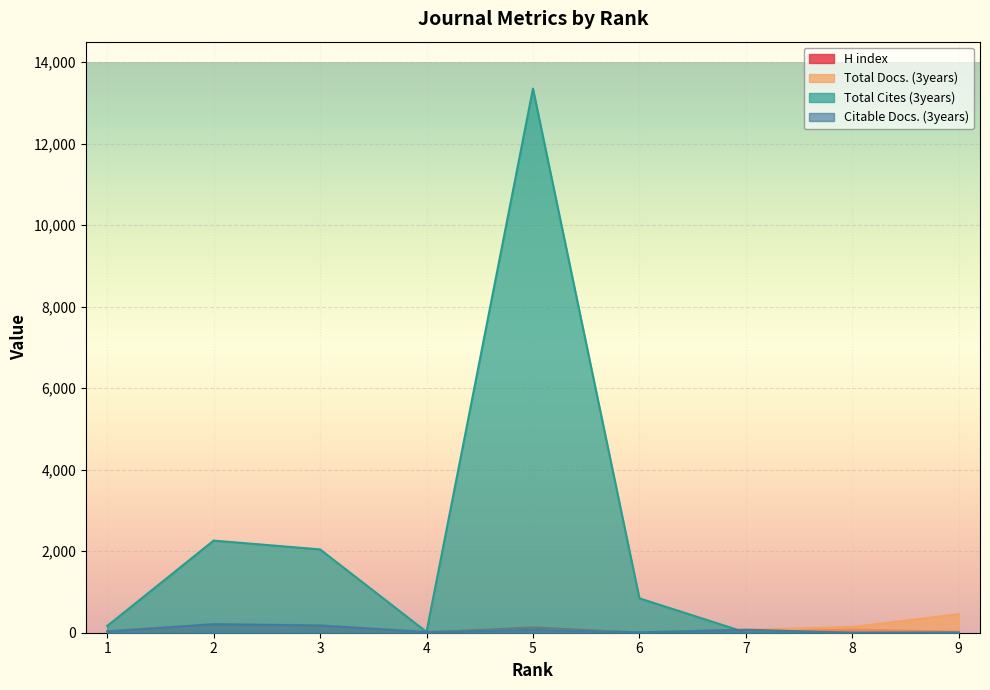

What value does the Total Docs. (3years) series have at 6?

10